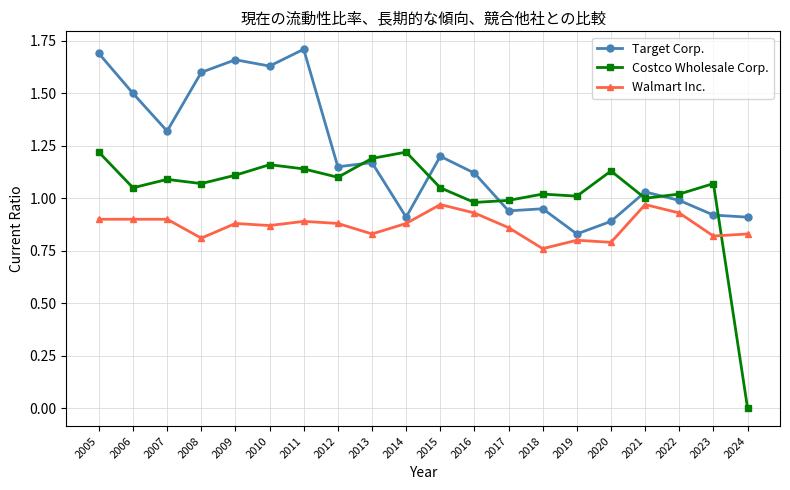

True or false: Walmart Inc. has a value of 0.9 at 2007.

True